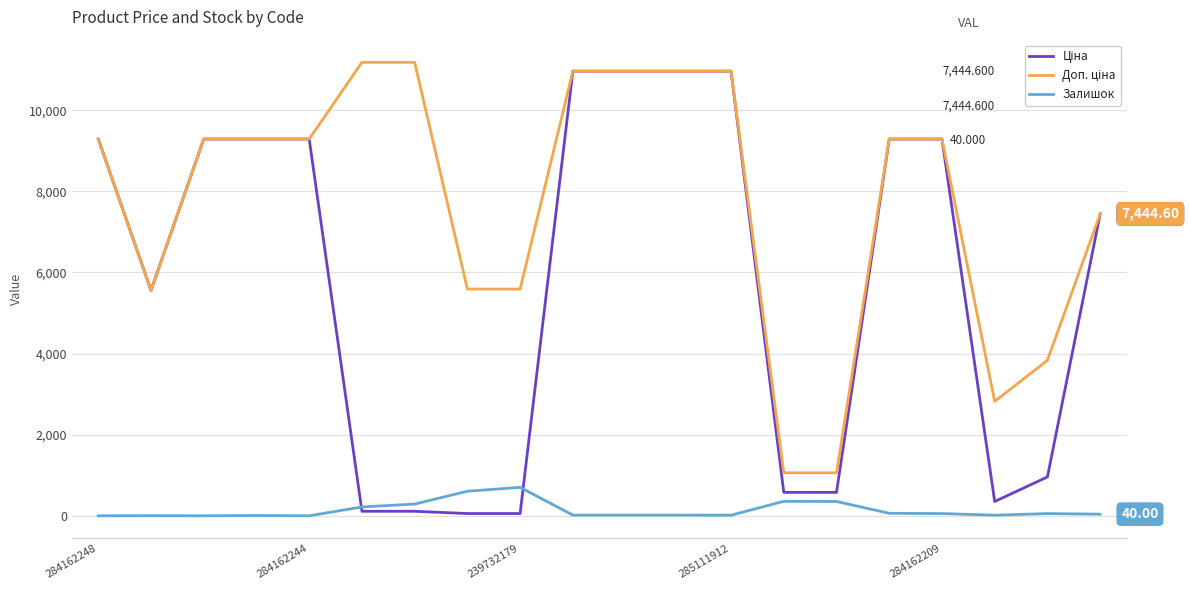

How many lines are shown in the chart?

3